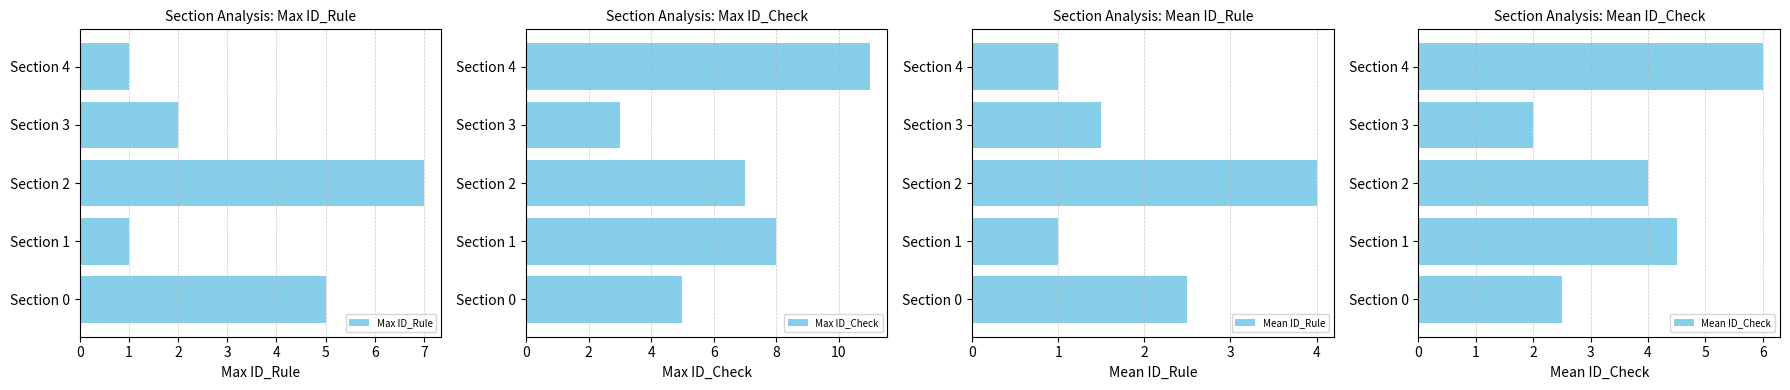

The value of Mean ID_Rule at Section 4 is 1.0. True or false?

True